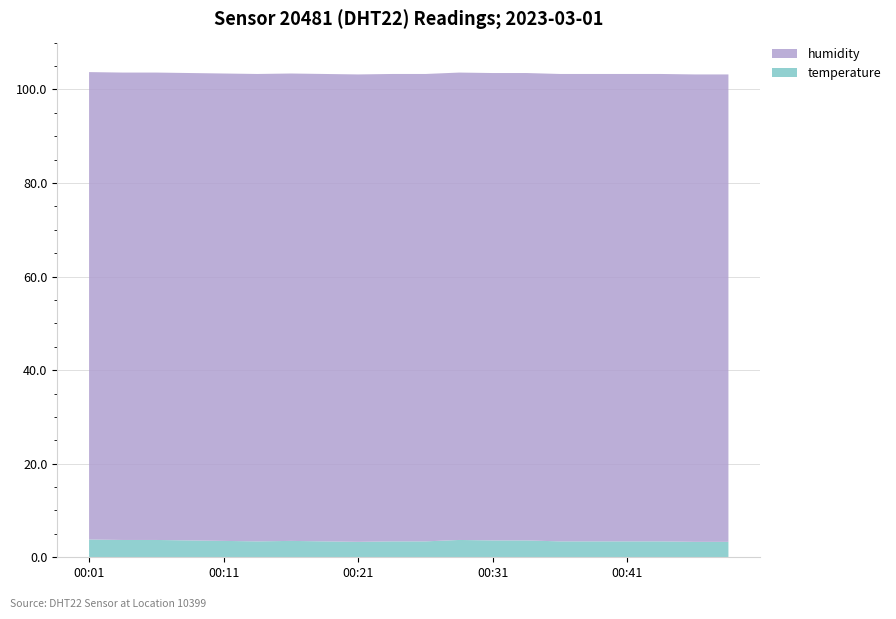

Reading right to left, transcribe all the data shown in this chart.

temperature: 00:48=3.3	00:46=3.3	00:43=3.4	00:41=3.4	00:38=3.4	00:36=3.4	00:33=3.6	00:31=3.6	00:28=3.7	00:26=3.4	00:23=3.4	00:21=3.3	00:19=3.4	00:16=3.5	00:13=3.4	00:11=3.5	00:08=3.6	00:06=3.7	00:03=3.7	00:01=3.8
humidity: 00:48=99.9	00:46=99.9	00:43=99.9	00:41=99.9	00:38=99.9	00:36=99.9	00:33=99.9	00:31=99.9	00:28=99.9	00:26=99.9	00:23=99.9	00:21=99.9	00:19=99.9	00:16=99.9	00:13=99.9	00:11=99.9	00:08=99.9	00:06=99.9	00:03=99.9	00:01=99.9